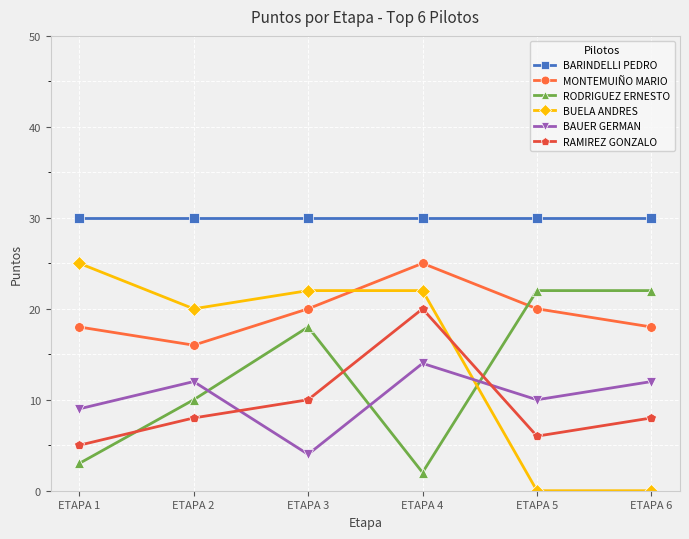

What is the value of the BAUER GERMAN point at the 5th from the left?

10